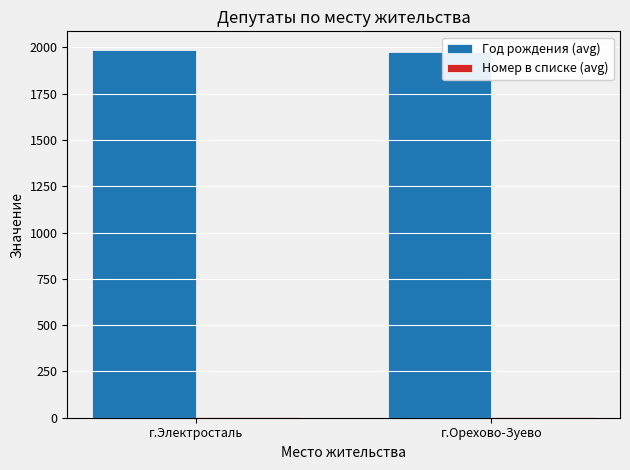

The value of Год рождения (avg) at г.Электросталь is 533.8. True or false?

False